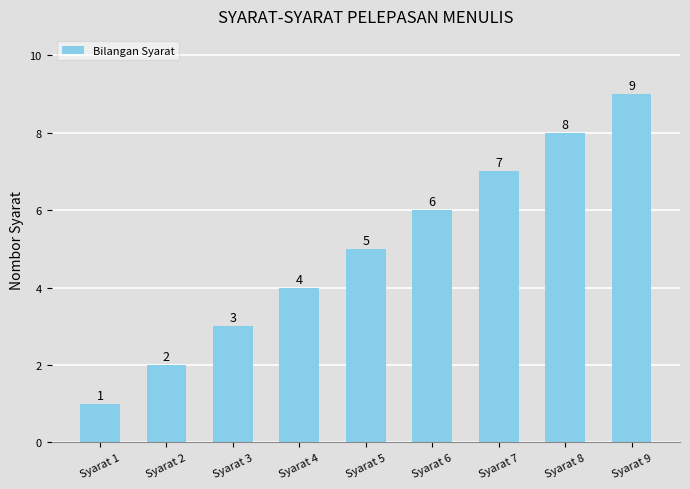

The value at Syarat 3 is 3. True or false?

True